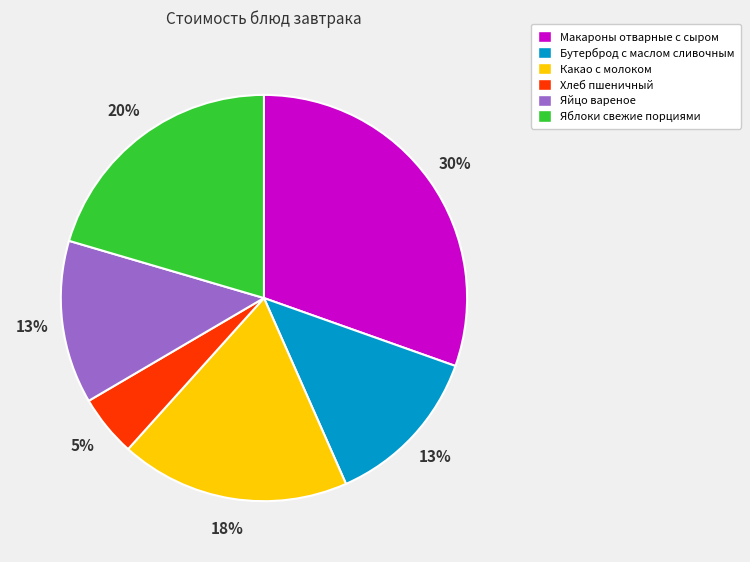

Between Хлеб пшеничный and Бутерброд с маслом сливочным, which is larger?

Бутерброд с маслом сливочным